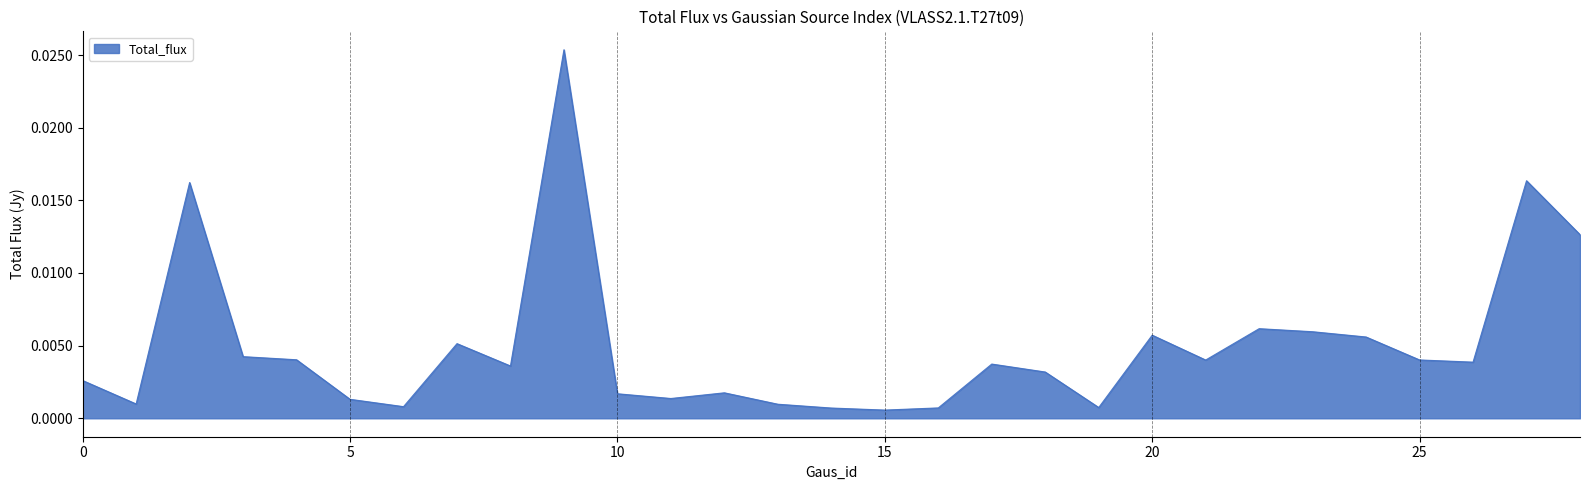

How many lines are shown in the chart?

1